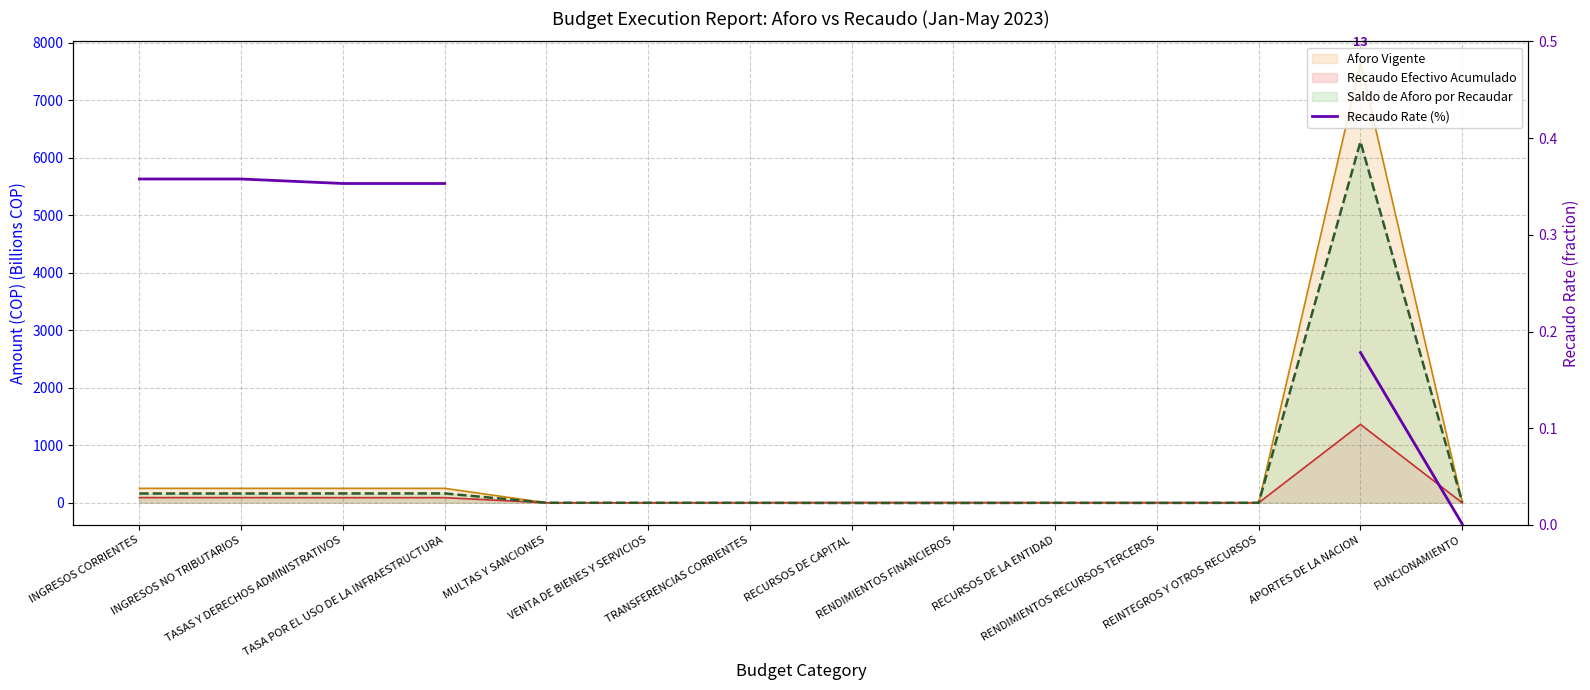

How many categories are shown in the chart?

14